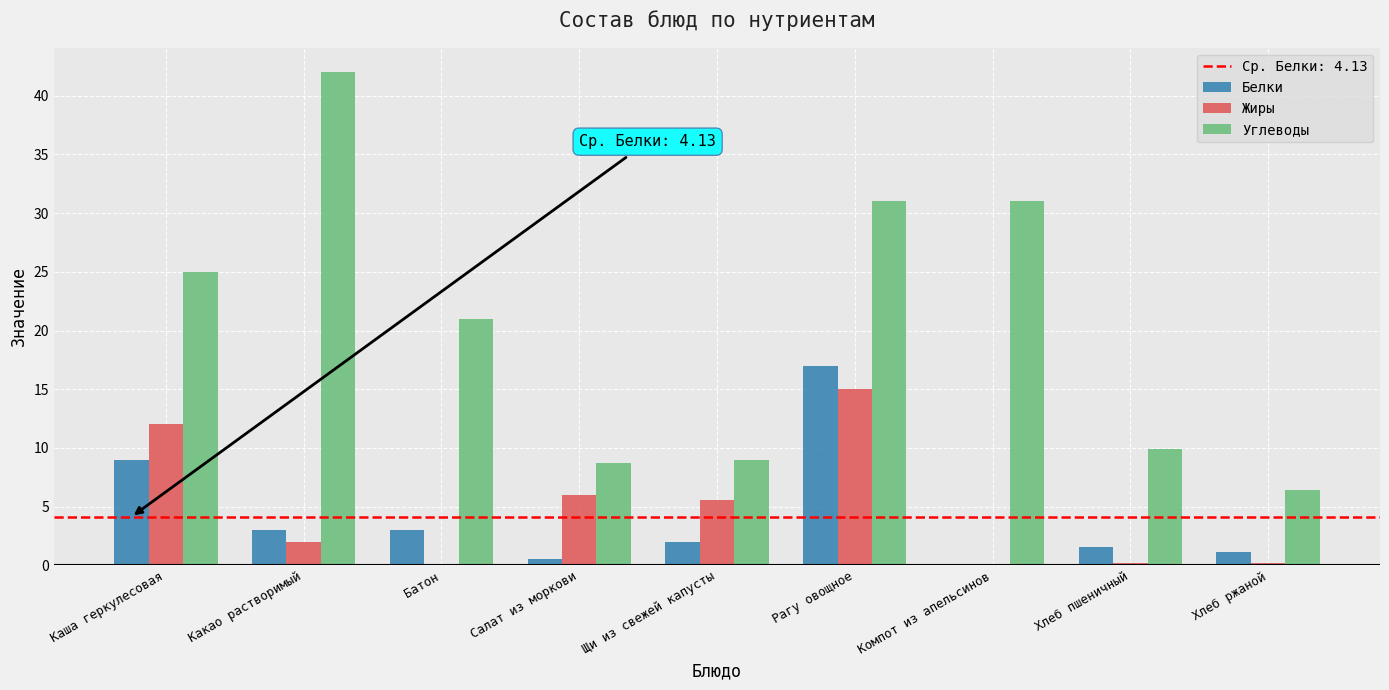

Which label corresponds to the largest value in the chart?

Какао растворимый